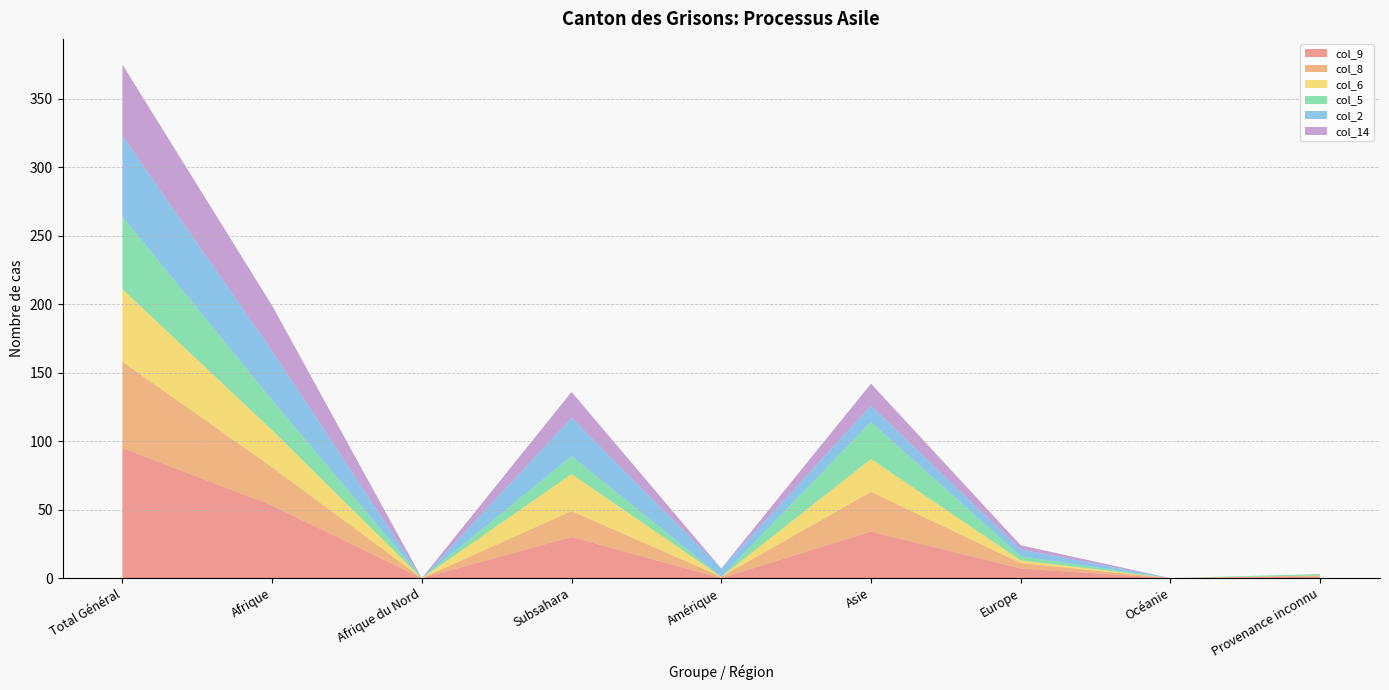

Reading right to left, extract all data points from this chart.

col_9: 1	0	7	34	0	30	0	53	95
col_8: 1	0	4	29	1	19	0	28	63
col_6: 0	0	2	24	0	27	0	27	53
col_5: 1	0	3	27	0	13	0	22	53
col_2: 0	0	5	12	6	28	0	36	59
col_14: 0	0	3	16	0	19	0	33	52